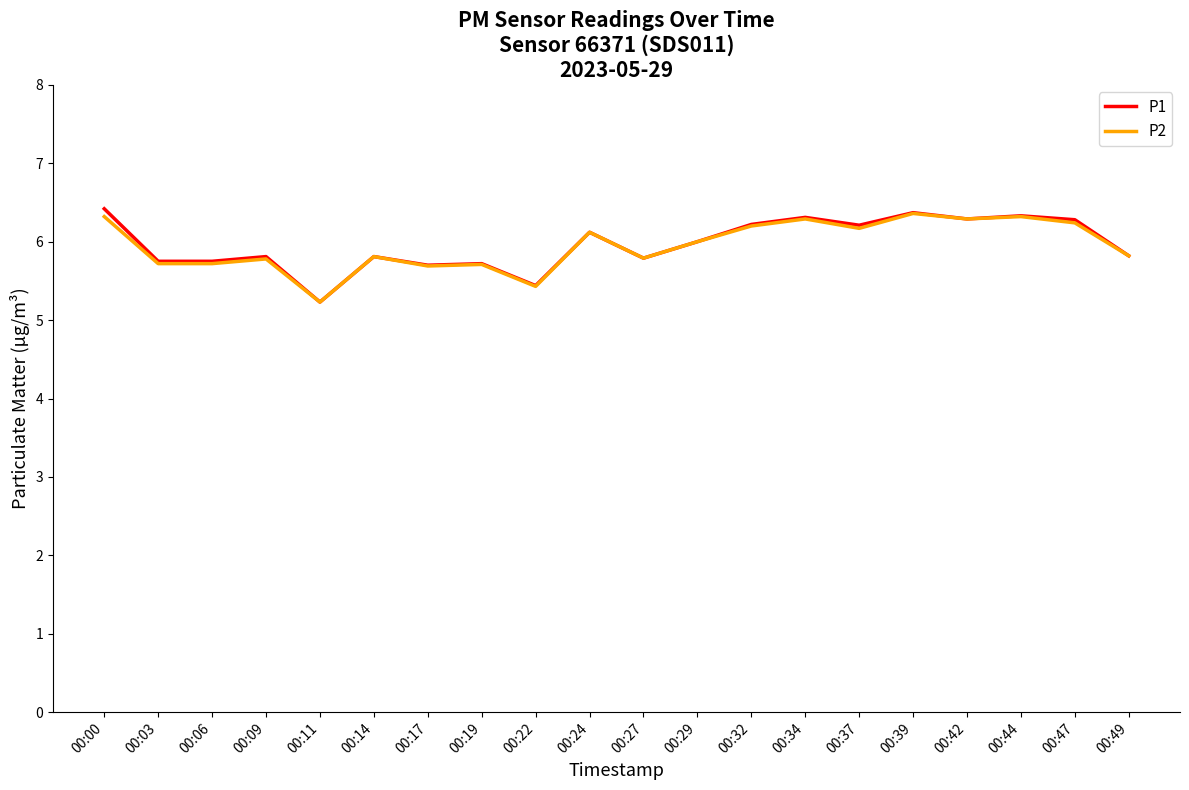

At which label is P2 closest to 5?

00:11